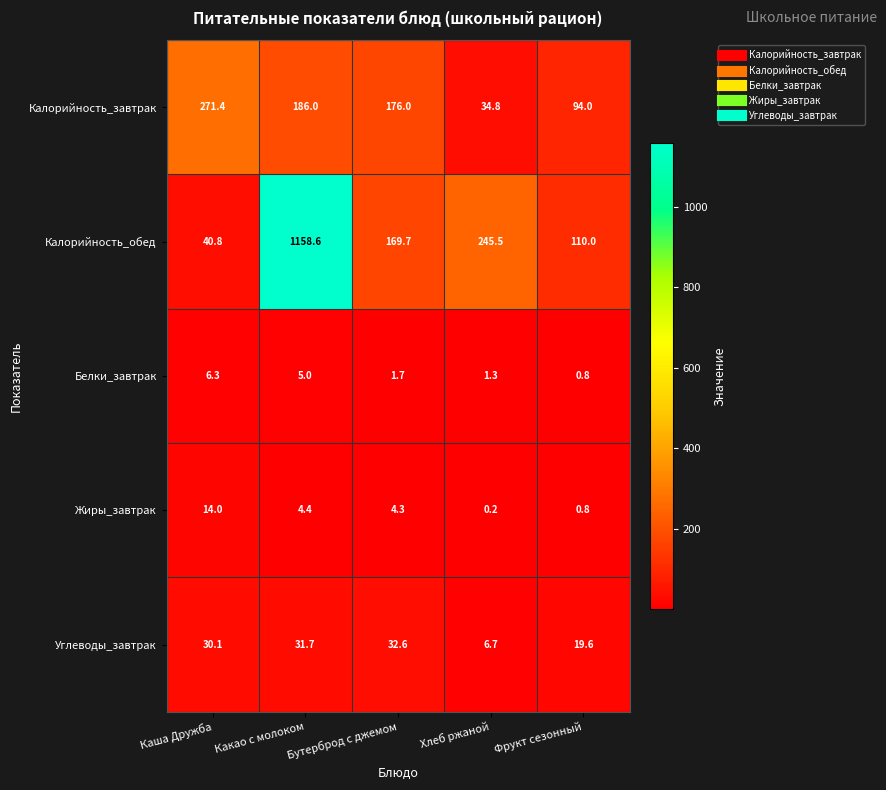

How many distinct data groups are displayed?

5